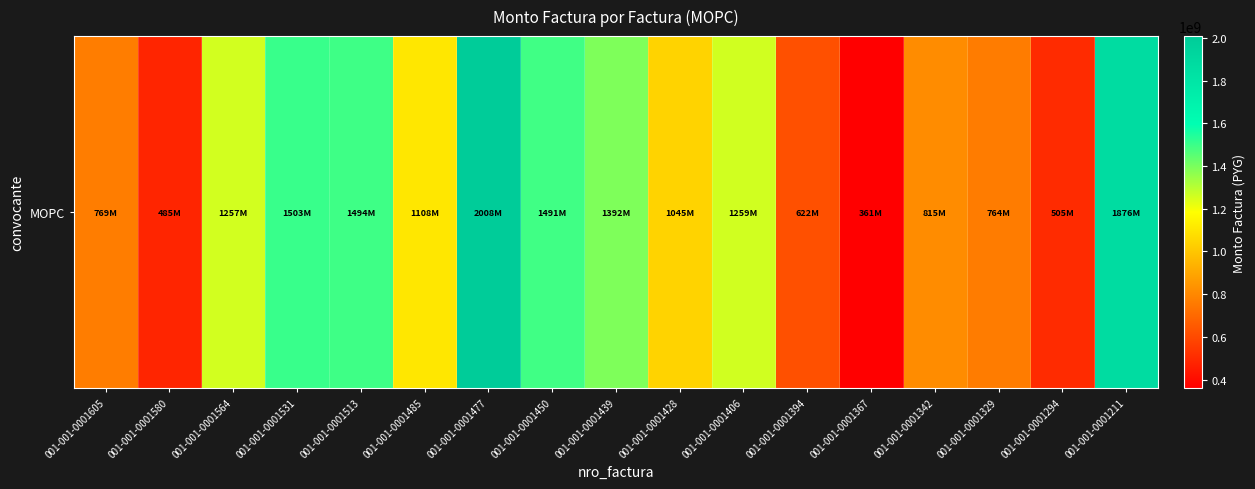

Reading right to left, list all the values displayed in this chart.

001-001-0001211=1875574362	001-001-0001294=505226314	001-001-0001329=764398831	001-001-0001342=815072226	001-001-0001367=360545518	001-001-0001394=621611183	001-001-0001406=1259205144	001-001-0001428=1044740626	001-001-0001439=1392491979	001-001-0001450=1491451659	001-001-0001477=2008056418	001-001-0001485=1108255418	001-001-0001513=1493861673	001-001-0001531=1503300875	001-001-0001564=1257491101	001-001-0001580=485419614	001-001-0001605=769040678